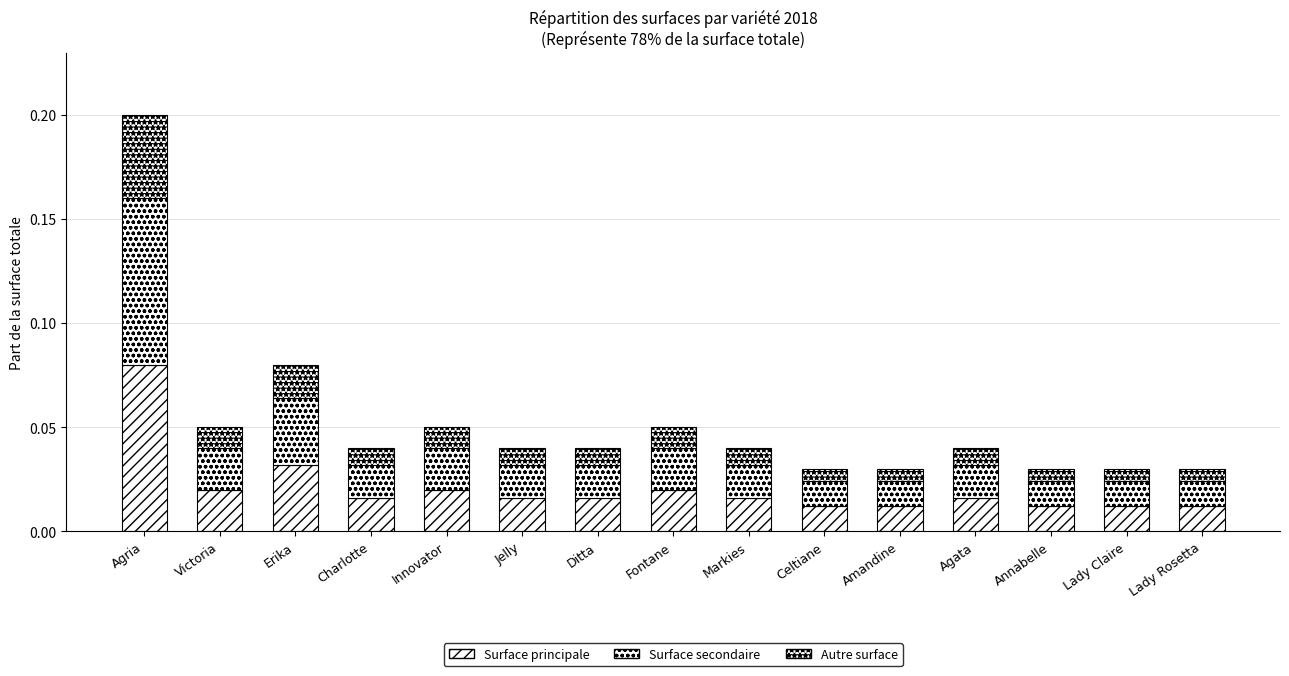

True or false: Autre surface has a value of 0.0 at Lady Claire.

True